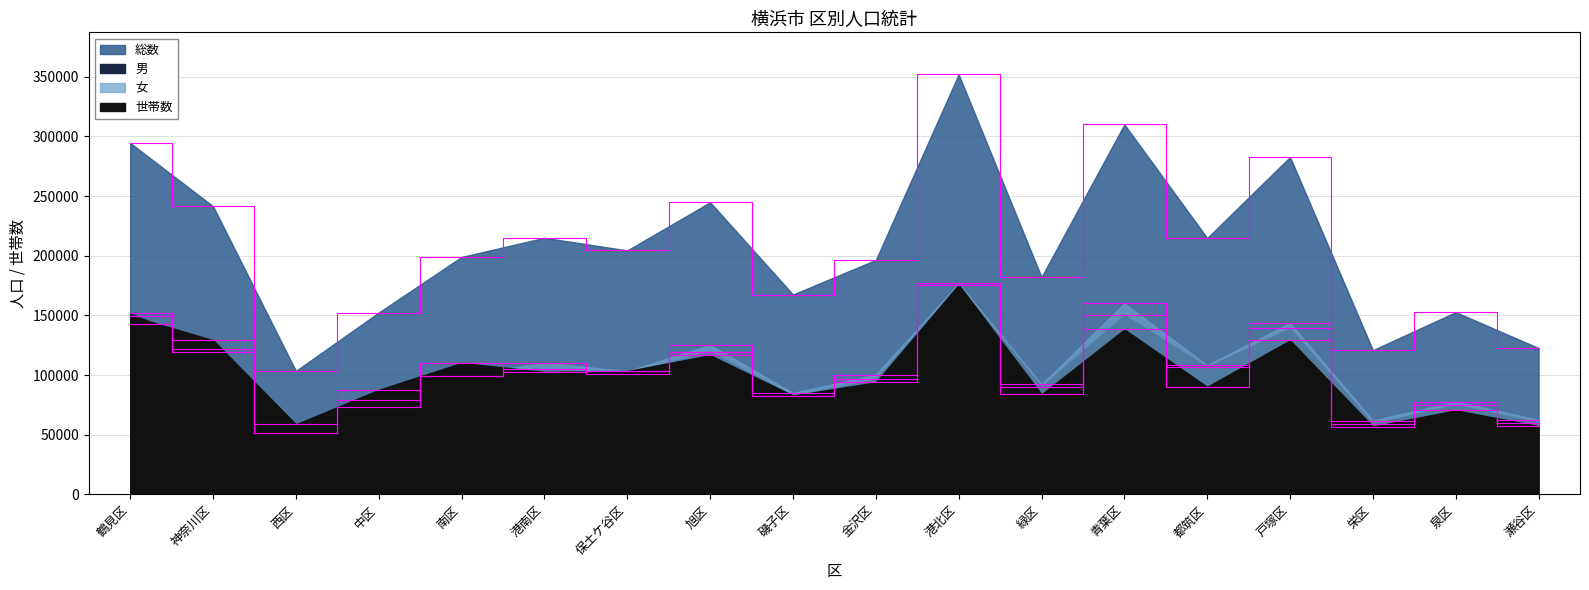

Reading left to right, extract all data points from this chart.

総数: 294535	241563	103460	152431	199019	215082	204496	244858	167514	196541	352106	182186	310140	214890	282806	120896	152746	122648
男: 151907	121963	51780	78800	99559	104719	101218	119605	82477	96273	175158	89999	150122	106671	139127	59053	74941	60137
女: 142628	119600	51680	73631	99460	110363	103278	125253	85037	100268	176948	92187	160018	108219	143679	61843	77805	62511
世帯数: 149684	129221	58664	87587	110147	102608	103294	116612	82817	93843	175722	83815	138225	90127	129052	56829	70438	57199